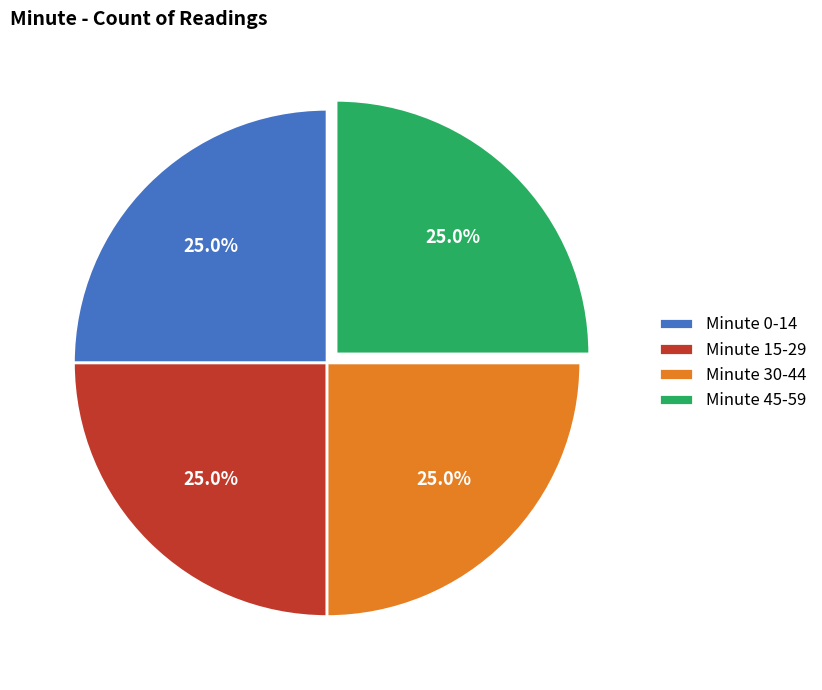

What is the ratio of the value at Minute 15-29 to the value at Minute 0-14?

1.0